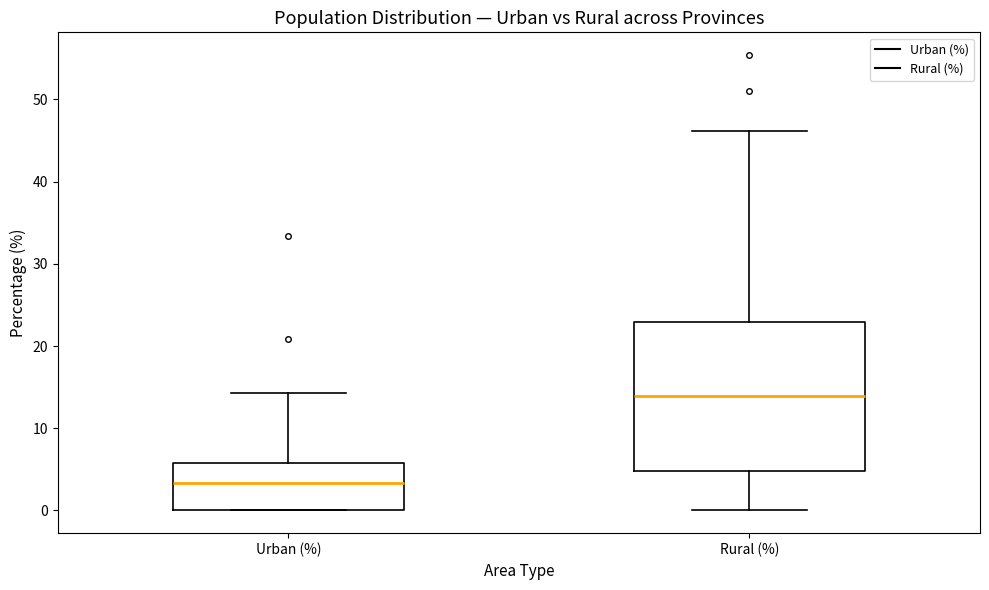

Comparing the boxes themselves (not the whiskers), which one is the tallest?

Rural (%)